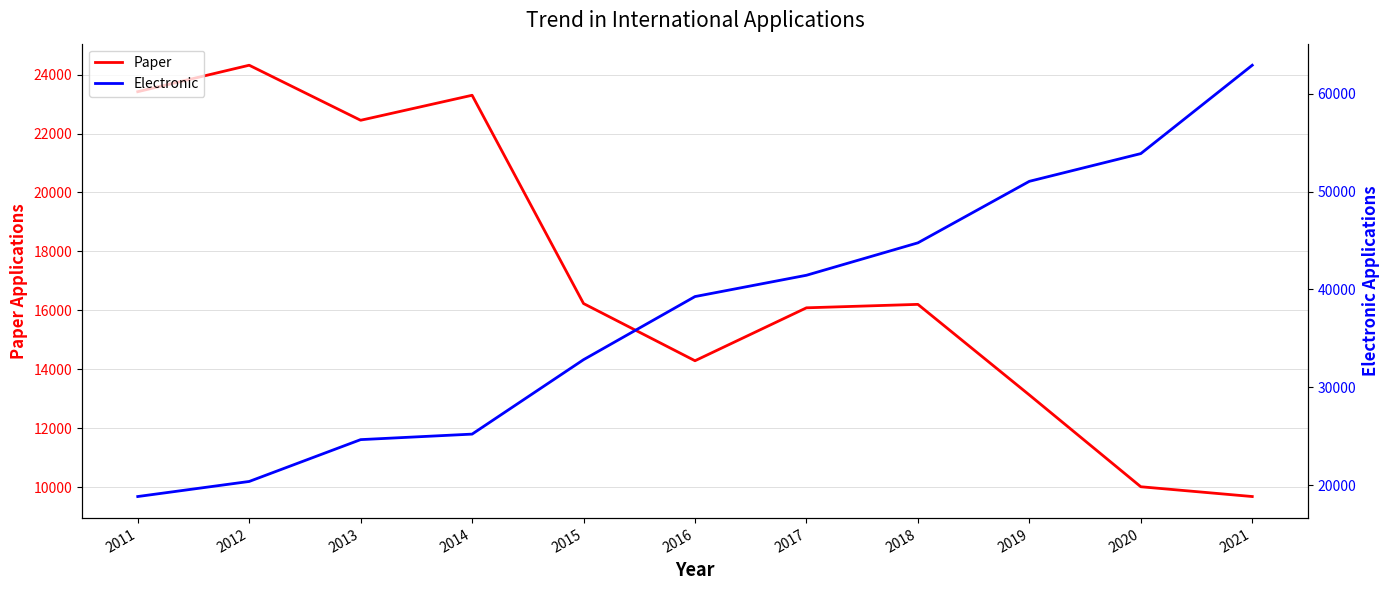

At which category does the chart reach its minimum across all series?

2021